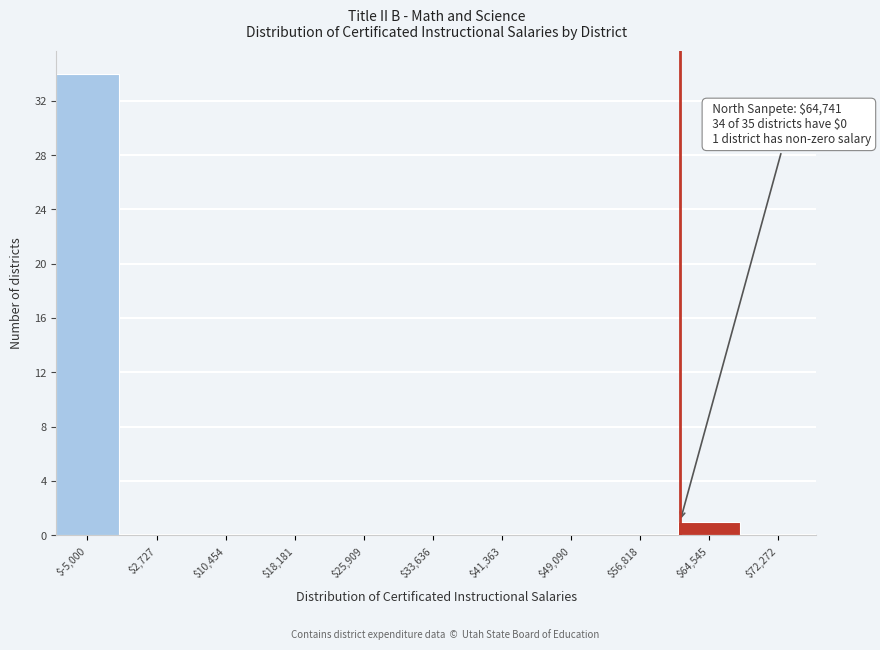

At which category does the chart reach its peak across all series?

$-5,000